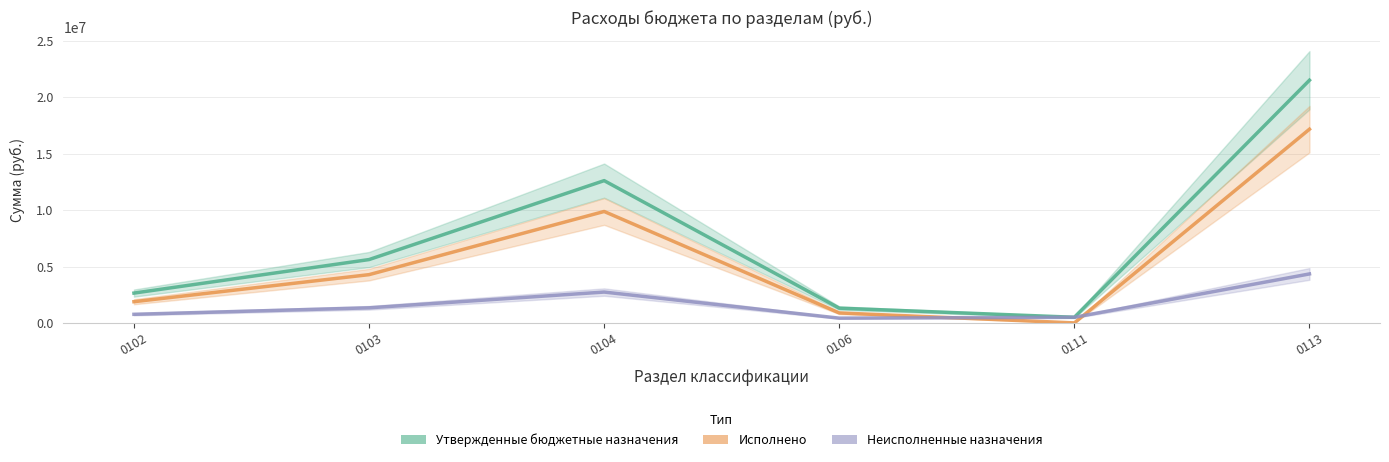

Reading left to right, what are all the values shown in this chart?

Утвержденные бюджетные назначения: 0102=2642856.0	0103=5615688.6	0104=12613660.1	0106=1307000.0	0111=500000.0	0113=21515992.8
Исполнено: 0102=1880130.2	0103=4278650.2	0104=9879224.6	0106=885144.1	0111=0.0	0113=17173878.2
Неисполненные назначения: 0102=762725.8	0103=1337038.3	0104=2734435.5	0106=421855.9	0111=500000.0	0113=4342114.6